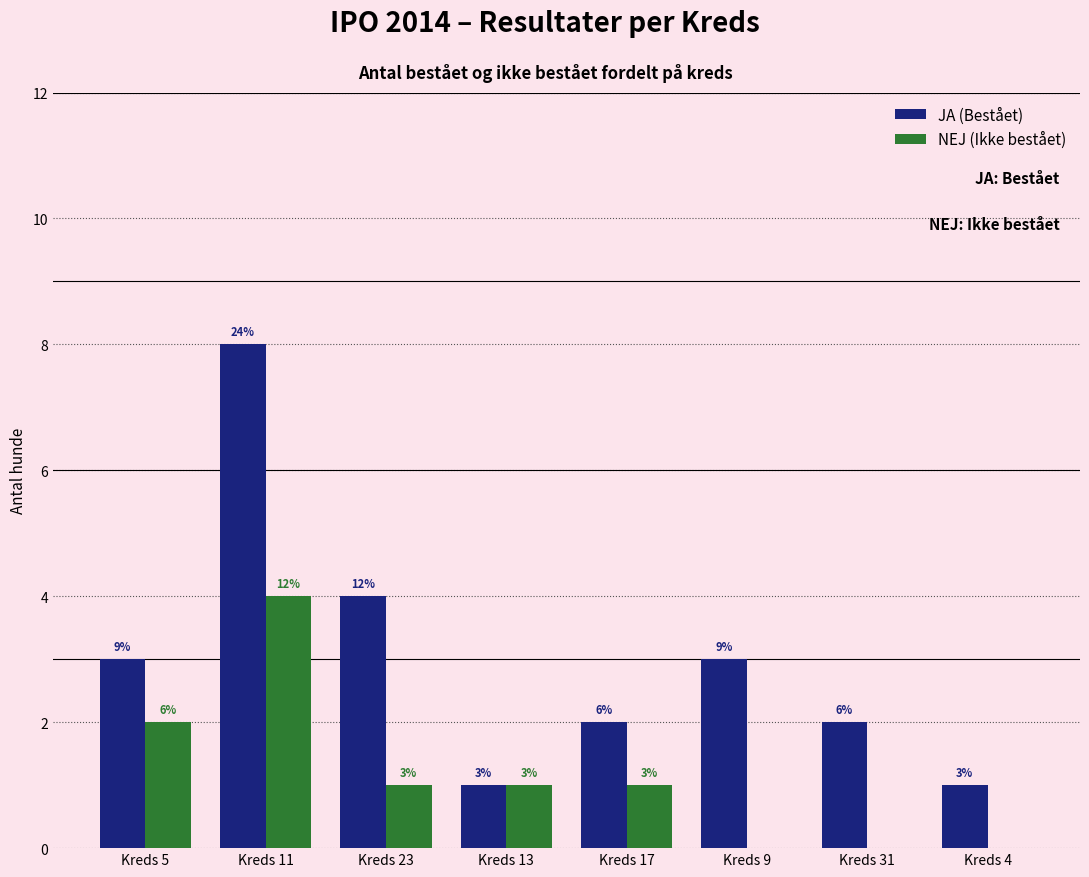

What are all the series names shown in the legend?

JA (Bestået), NEJ (Ikke bestået)